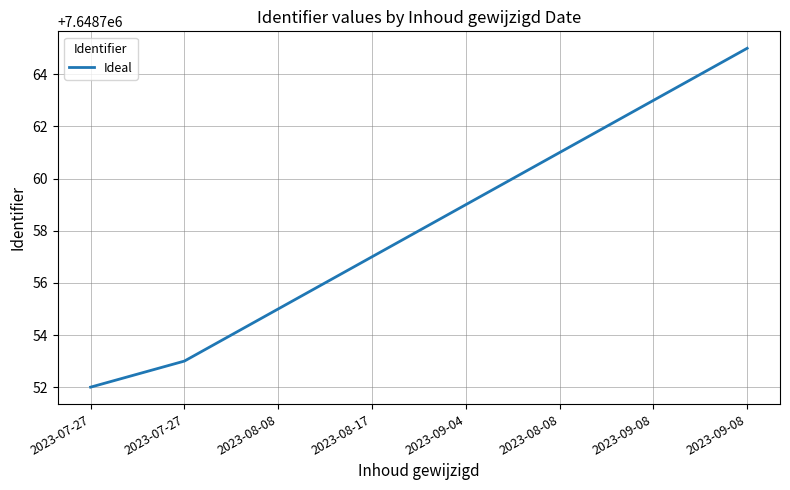

What is the maximum value shown in the chart?

7648765